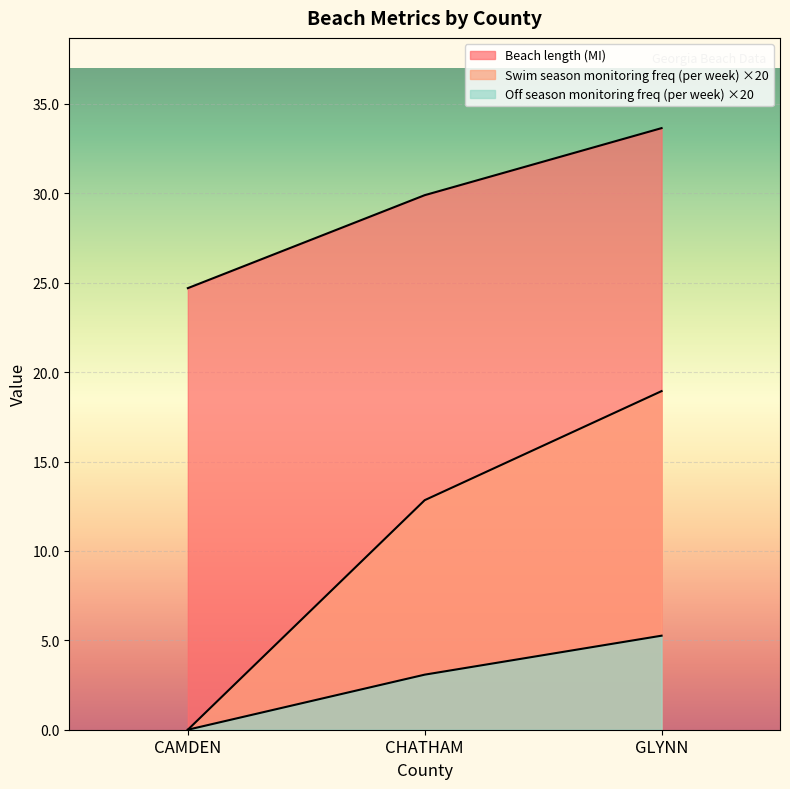

At how many categories does at least one series exceed 13?

3